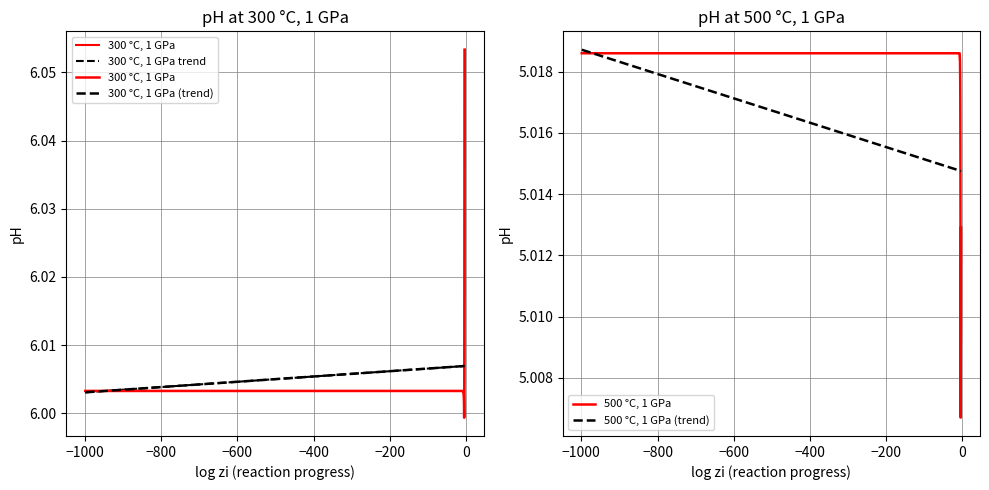

Is this an area chart (filled region under the line)?

No